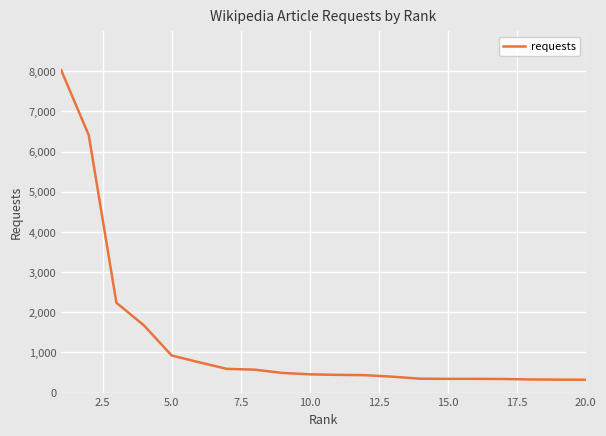

What is the average value?

1286